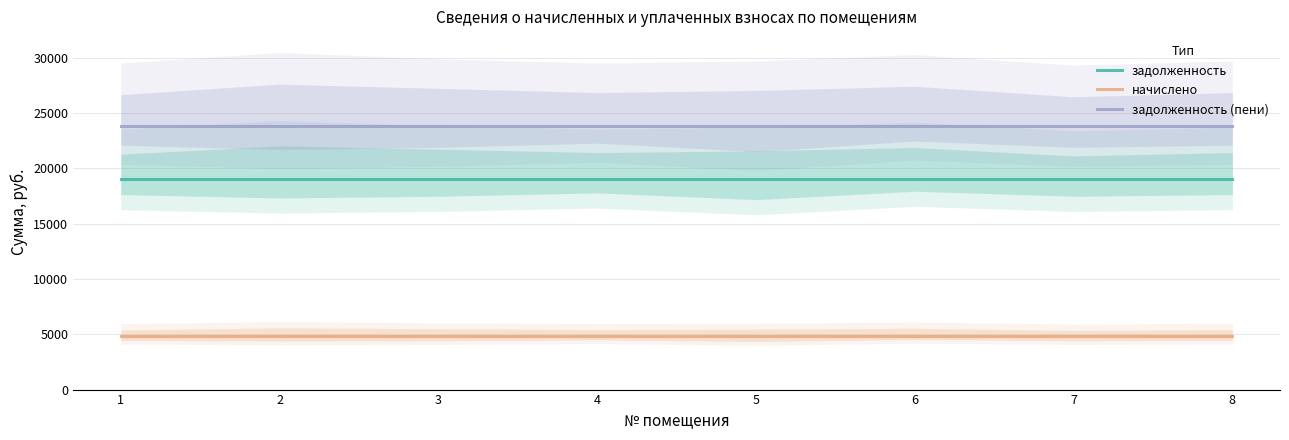

Reading left to right, extract all data points from this chart.

задолженность: 1=19008.0	2=19008.0	3=19008.0	4=19008.0	5=19008.0	6=19008.0	7=19008.0	8=19008.0
начислено: 1=4811.4	2=4811.4	3=4811.4	4=4811.4	5=4811.4	6=4811.4	7=4811.4	8=4811.4
задолженность (пени): 1=23819.4	2=23819.4	3=23819.4	4=23819.4	5=23819.4	6=23819.4	7=23819.4	8=23819.4